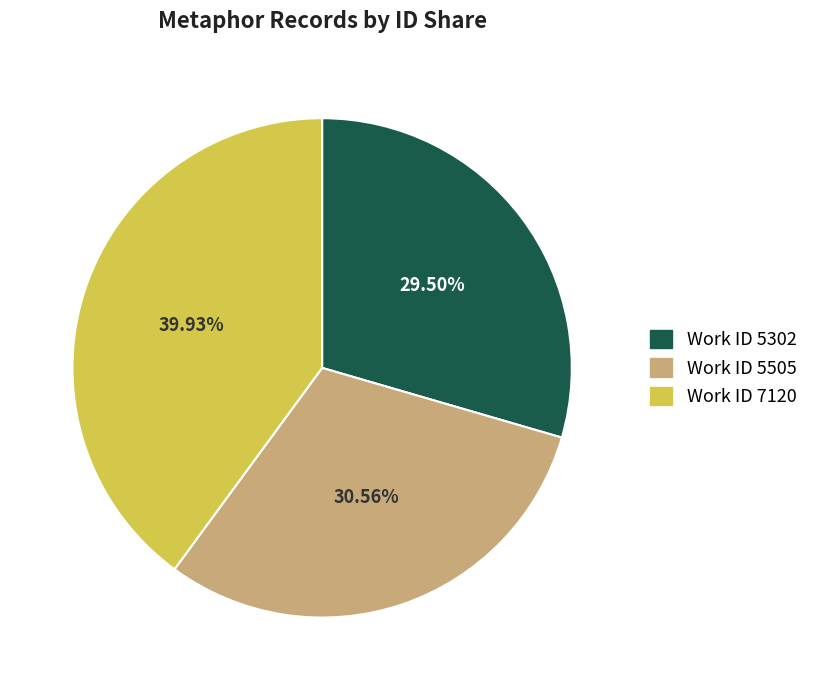

Does Work ID 5505 represent more than half of the total?

No